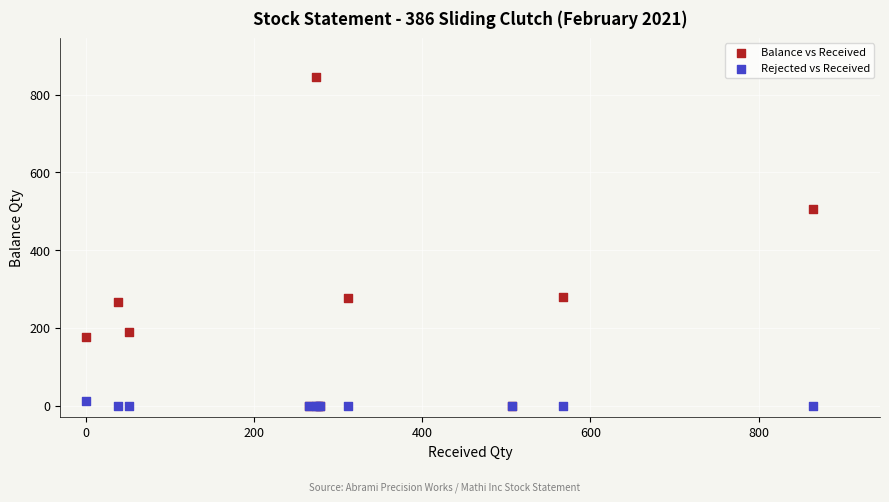

Which series contains the highest Y value?

Balance vs Received